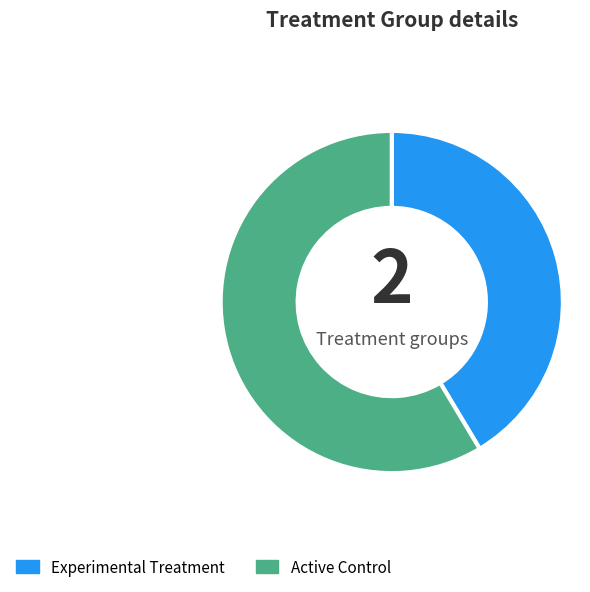

Is the sum of Experimental Treatment and Active Control greater than half?

Yes